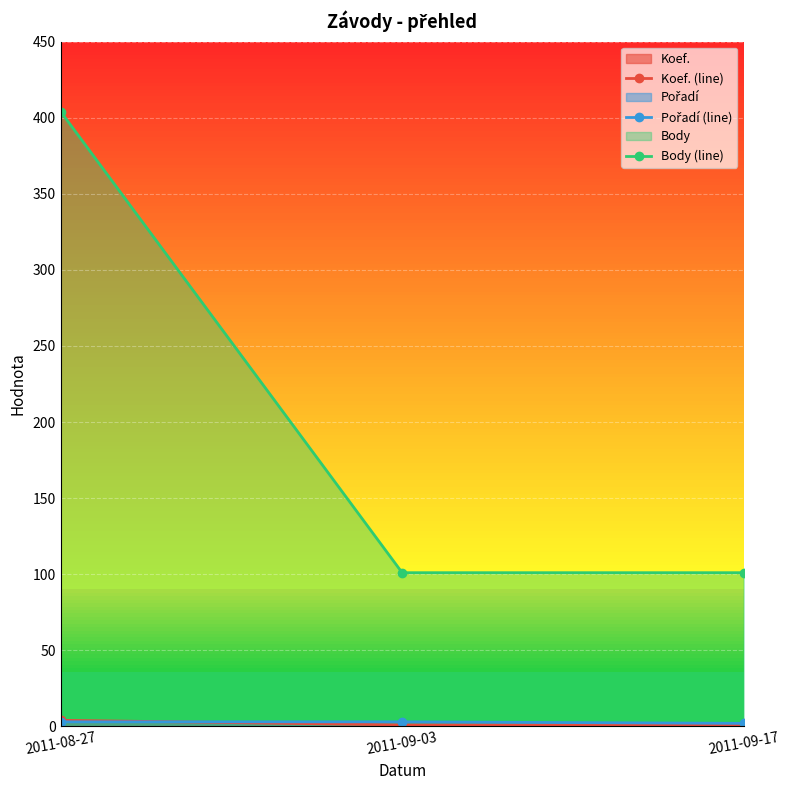

At which label does Koef. (line) reach its peak?

2011-08-27